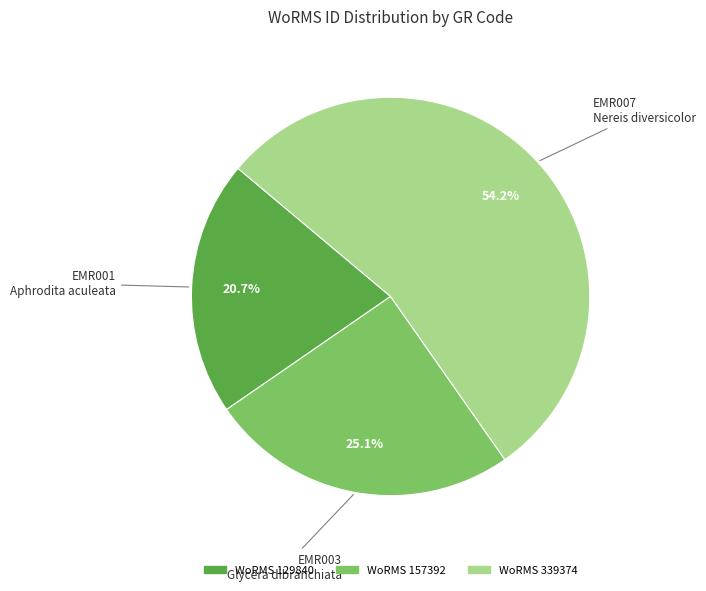

Rank the categories by value from lowest to highest.

EMR001 Aphrodita aculeata, EMR003 Glycera dibranchiata, EMR007 Nereis diversicolor